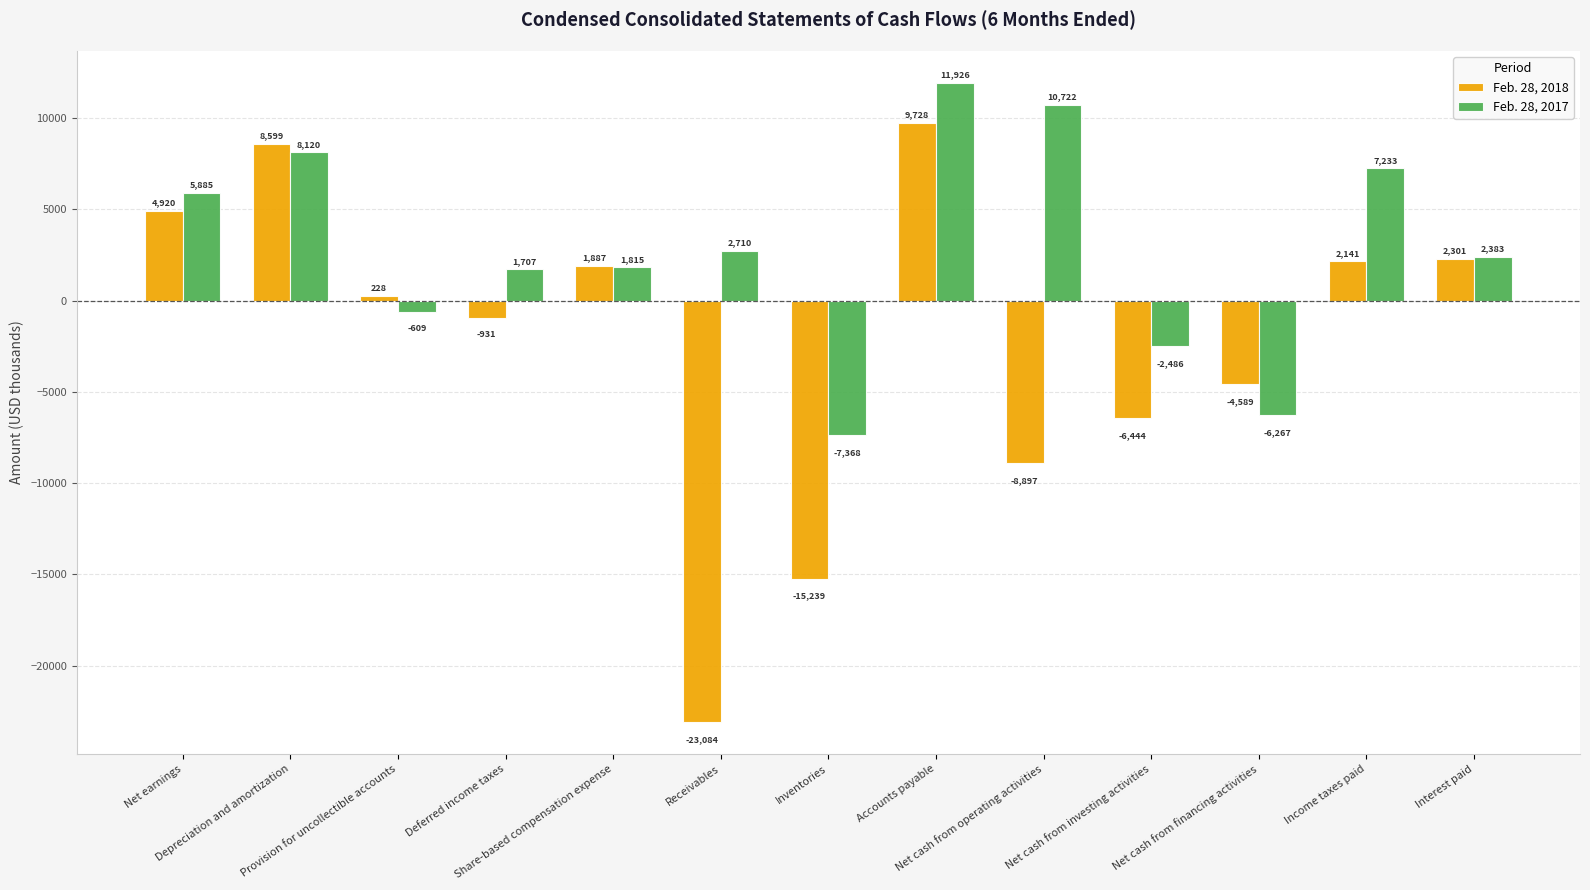

Where is Feb. 28, 2018 nearest to the value -6678?

Net cash from investing activities